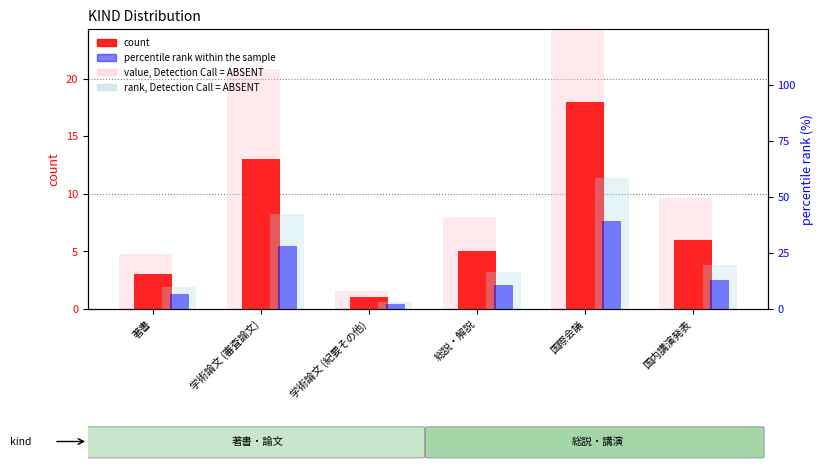

How many series are shown in this chart?

4